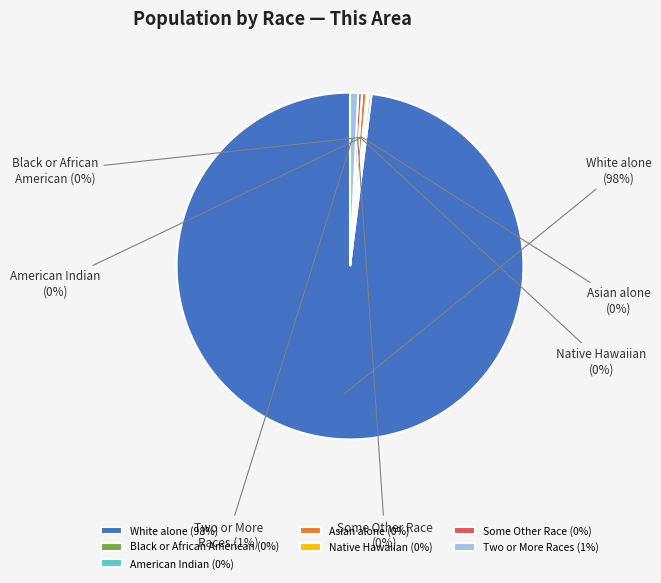

Which slice represents more than half of the pie?

White alone